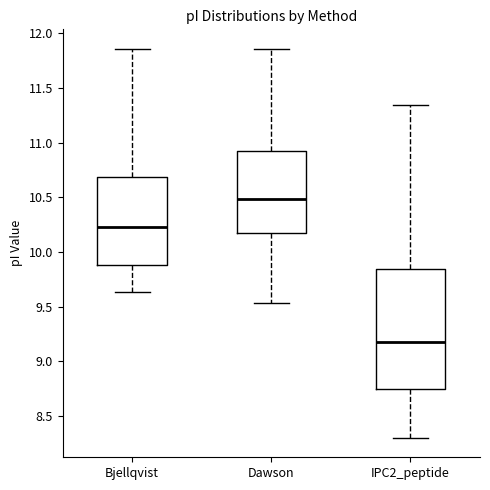

Reading left to right, transcribe this box plot: for each box, give where its median line is, the range the box spans, and where its two whiskers end, as read against the y-axis. The values are not printed on the chart, so give them approximately, as read against the axis.

Bjellqvist: median 10.25, box 9.90 to 10.70, whiskers 9.65 to 11.85
Dawson: median 10.50, box 10.15 to 10.90, whiskers 9.55 to 11.85
IPC2_peptide: median 9.20, box 8.75 to 9.85, whiskers 8.30 to 11.35